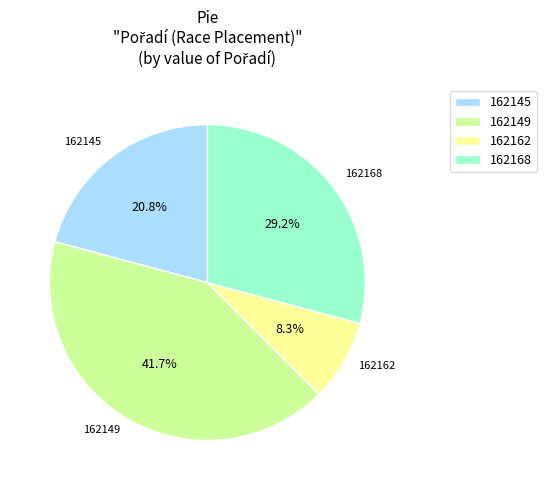

Which category has the smallest portion of the pie?

162162